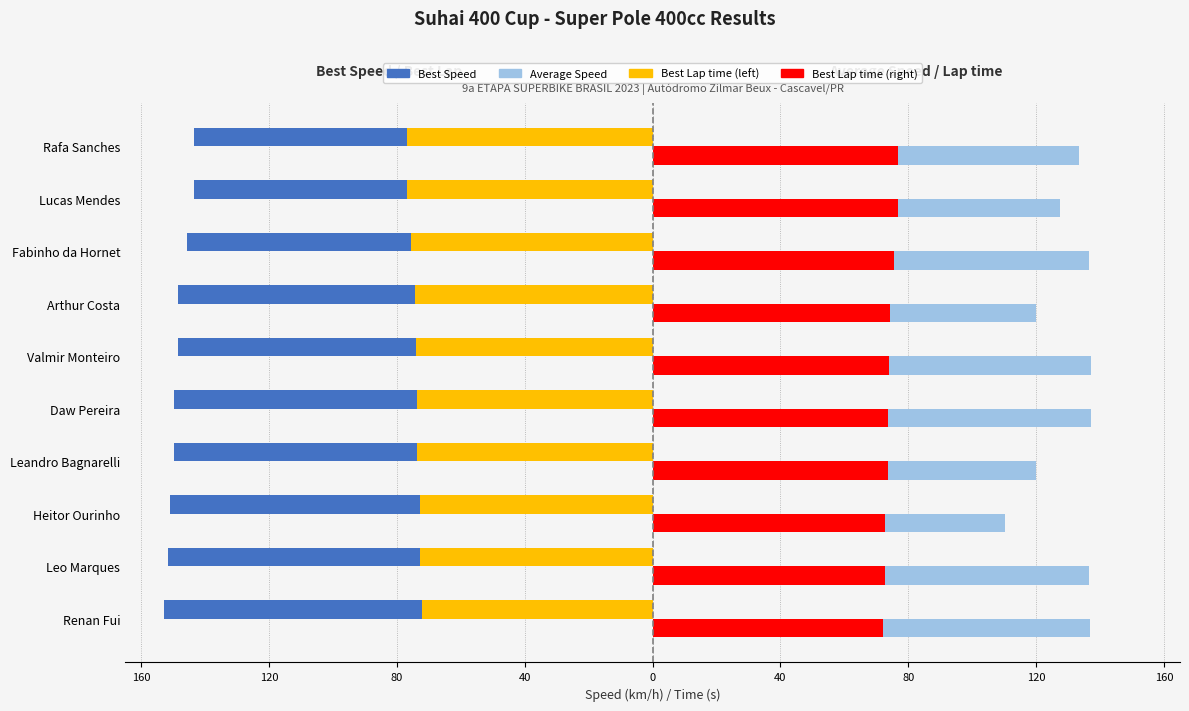

Is it true that Best Speed equals -58.3 at Leo Marques?

False